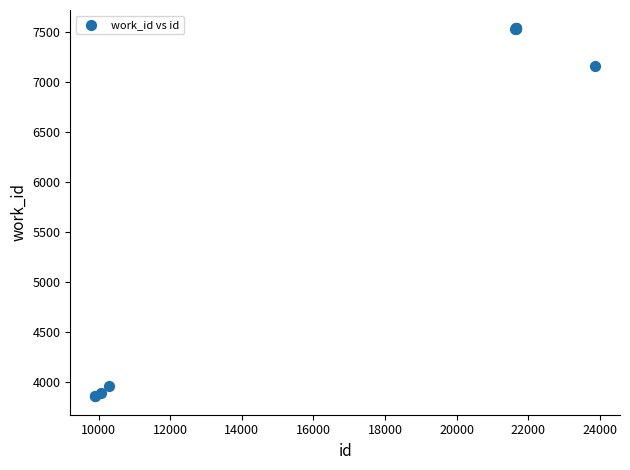

What Y value in the scatter plot is closest to 5696?

7163